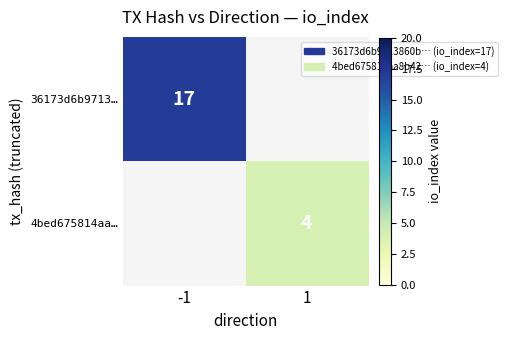

At which category does the chart reach its minimum across all series?

1